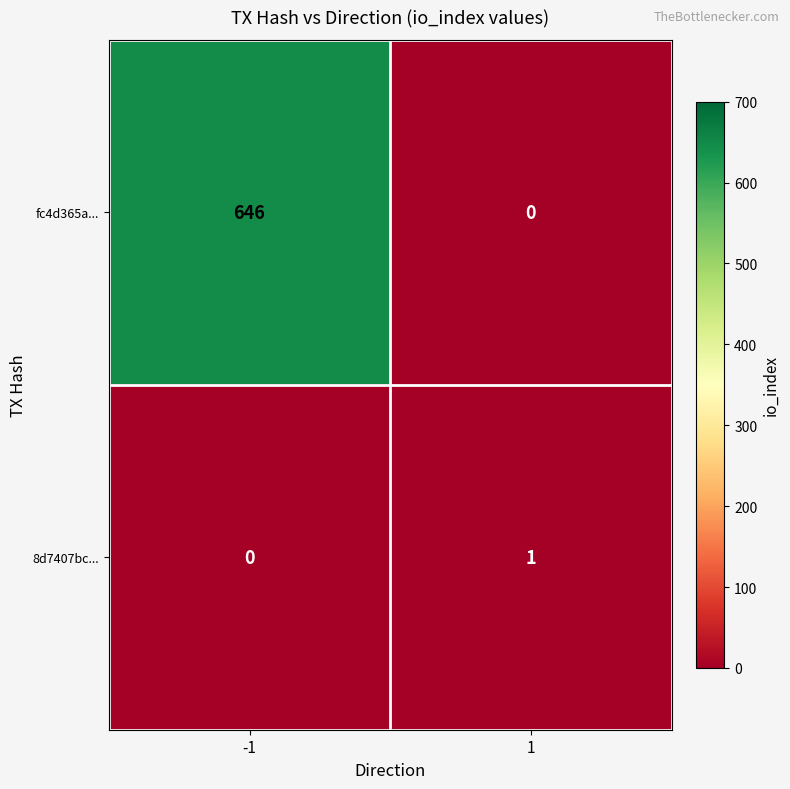

What is the total value across all series at -1?

646